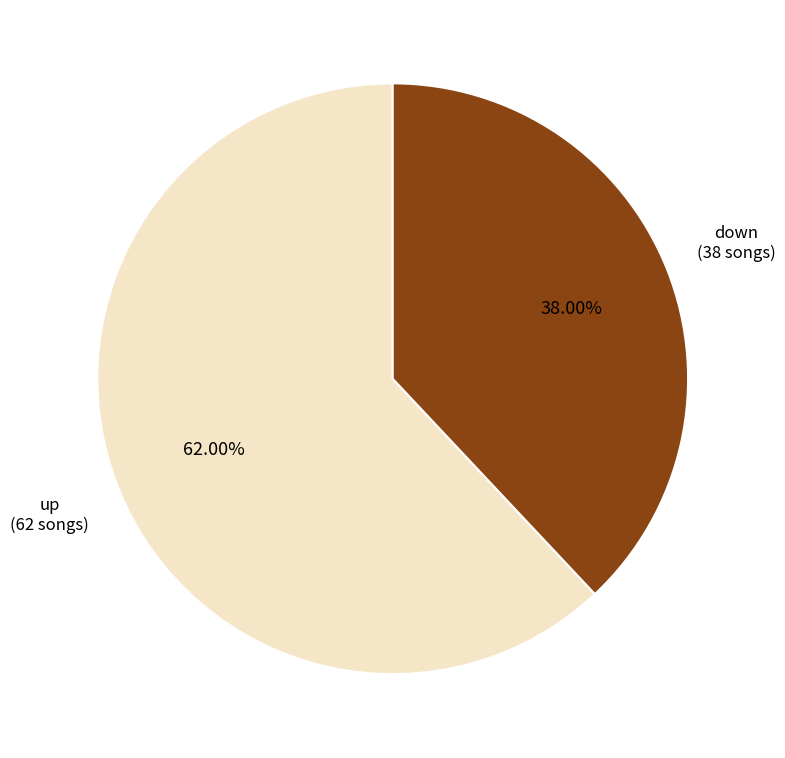

To the nearest percent, what is the average slice percentage?

50%